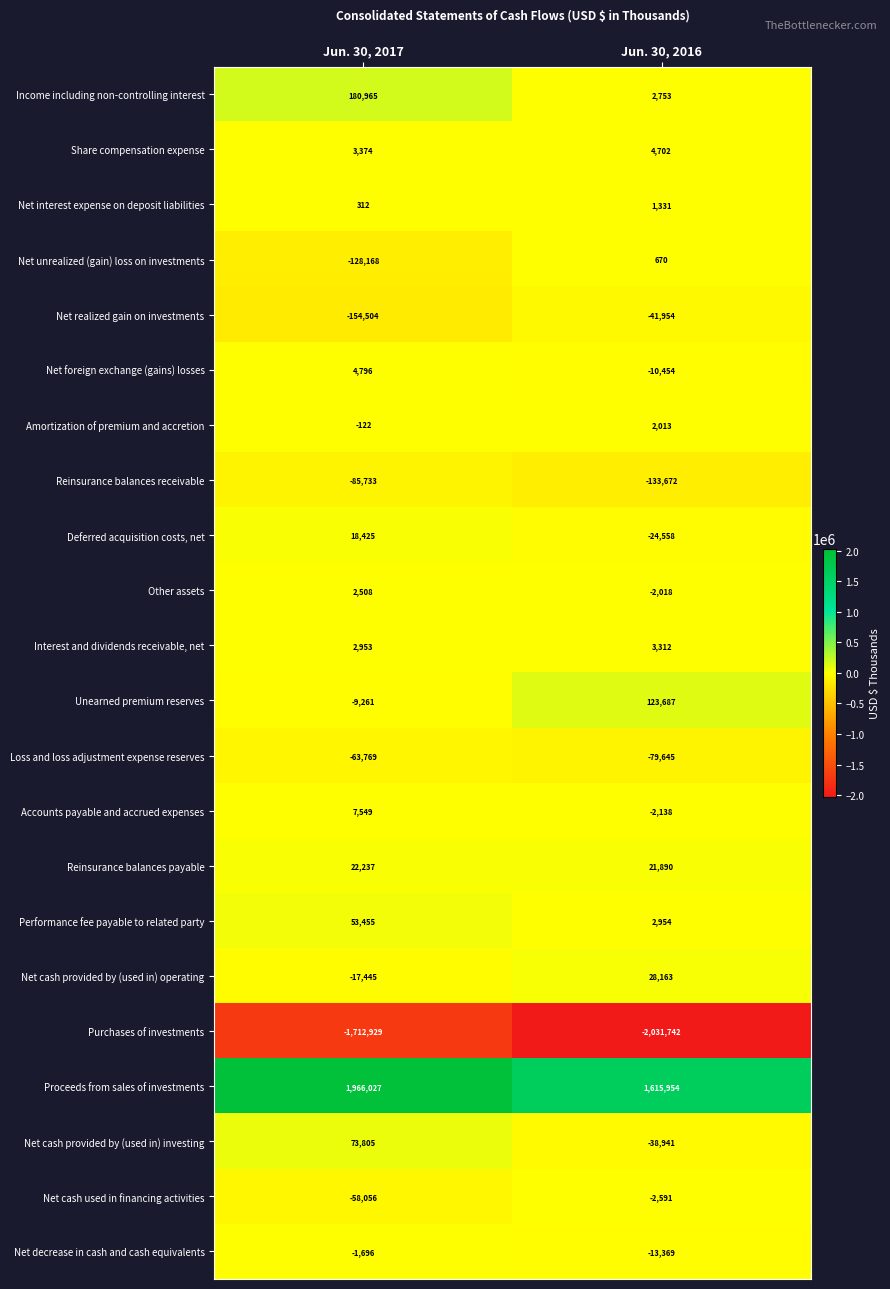

What is the difference between the maximum and minimum values in the Deferred acquisition costs, net series?

42983